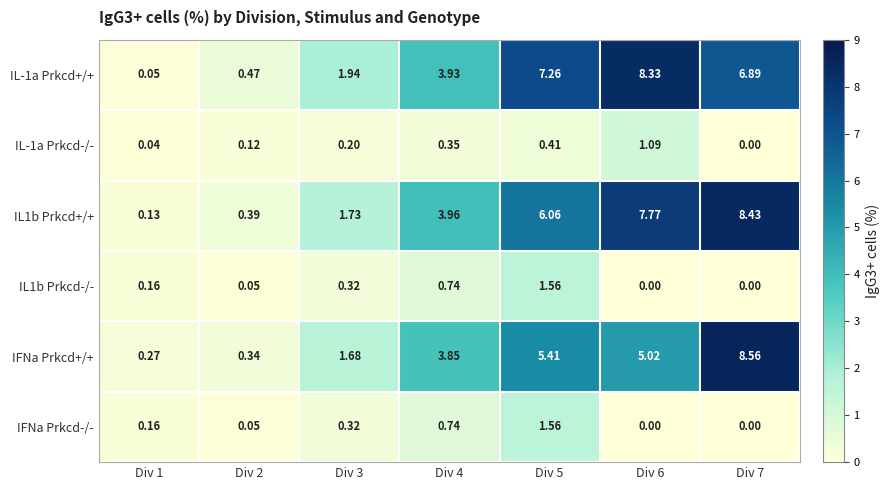

Between Div 3 and Div 7, which series saw the biggest shift?

IFNa Prkcd+/+